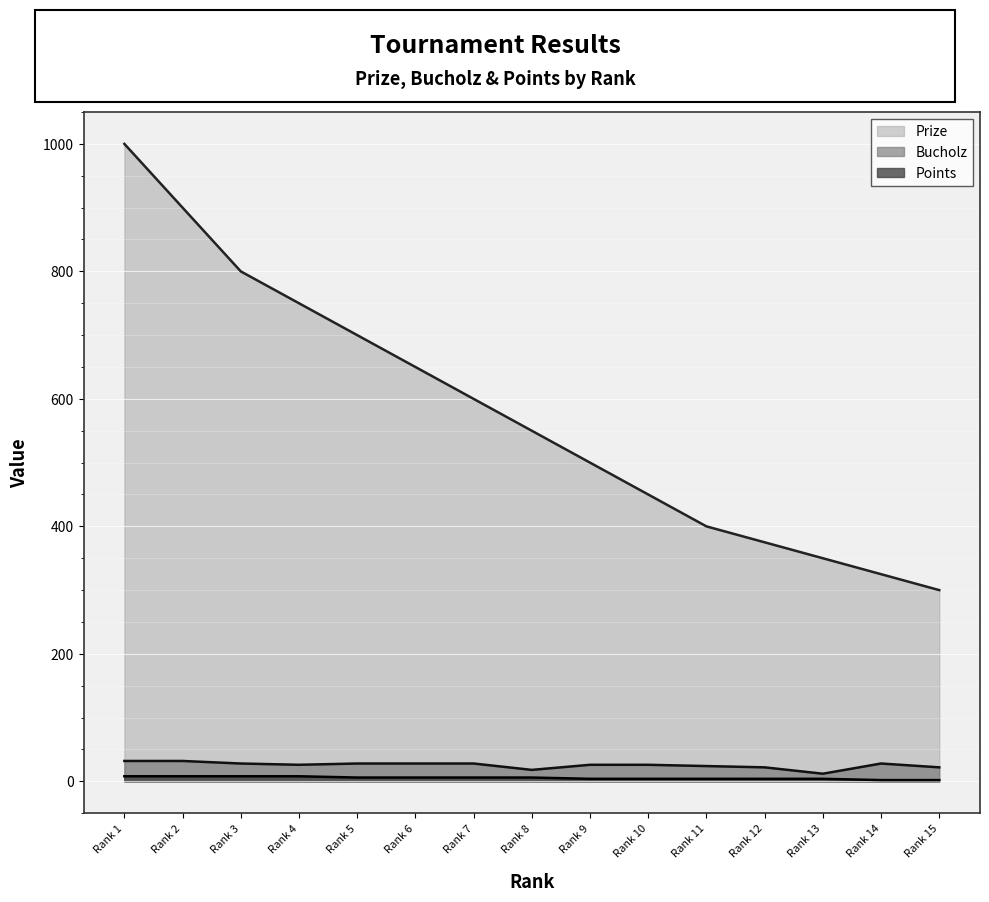

How many data points in Bucholz are above 26?

7